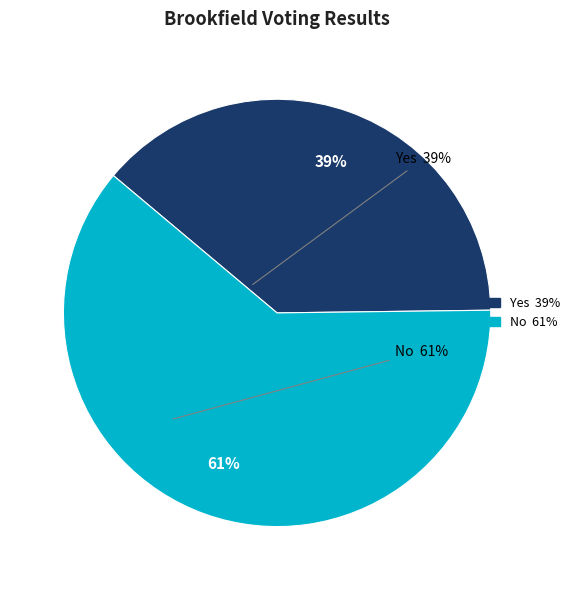

What is the majority slice?

No